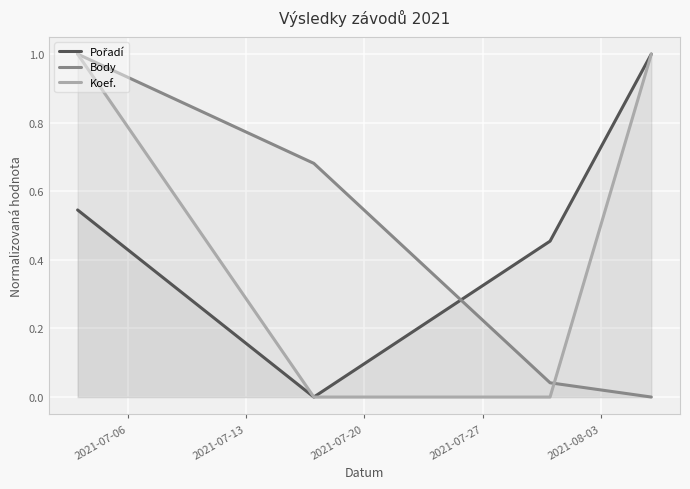

At how many categories does at least one series exceed 0?

4